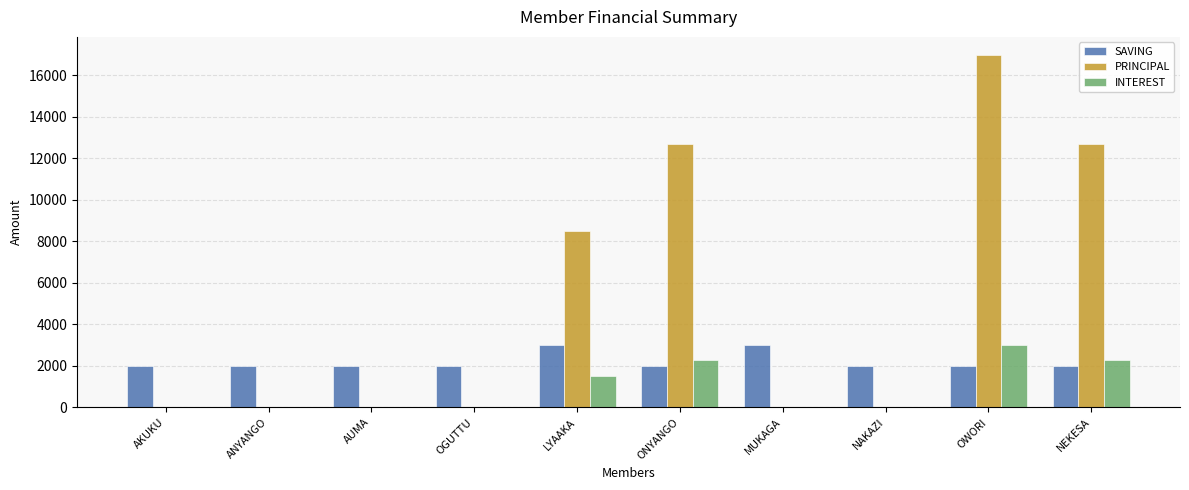

The value of INTEREST at LYAAKA is 2169. True or false?

False